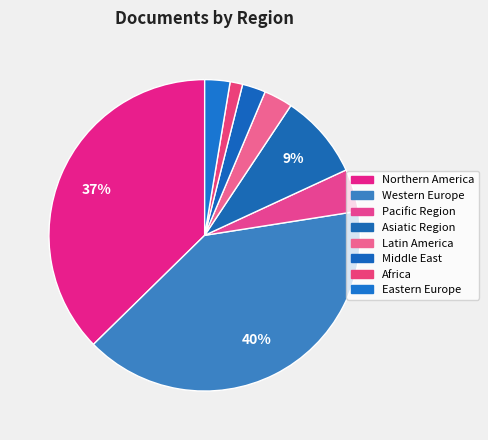

How many segments does this pie chart have?

8